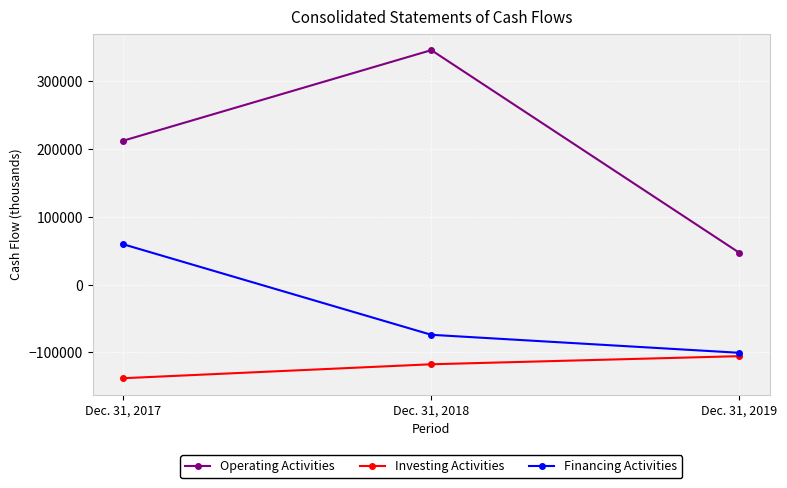

True or false: Investing Activities has a value of -48255 at Dec. 31, 2018.

False